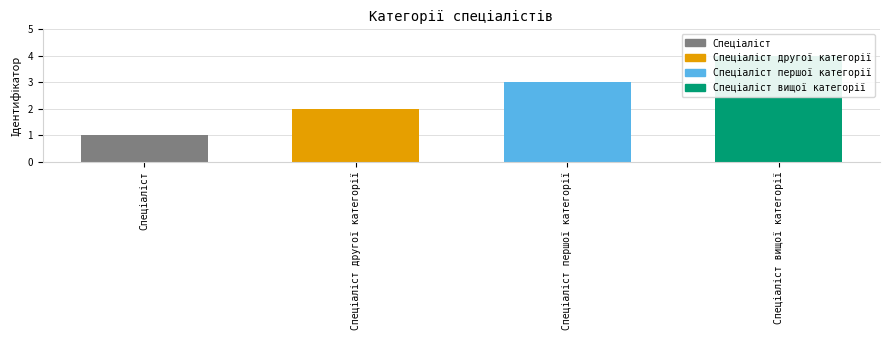

The value at Спеціаліст першої категорії is 5. True or false?

False